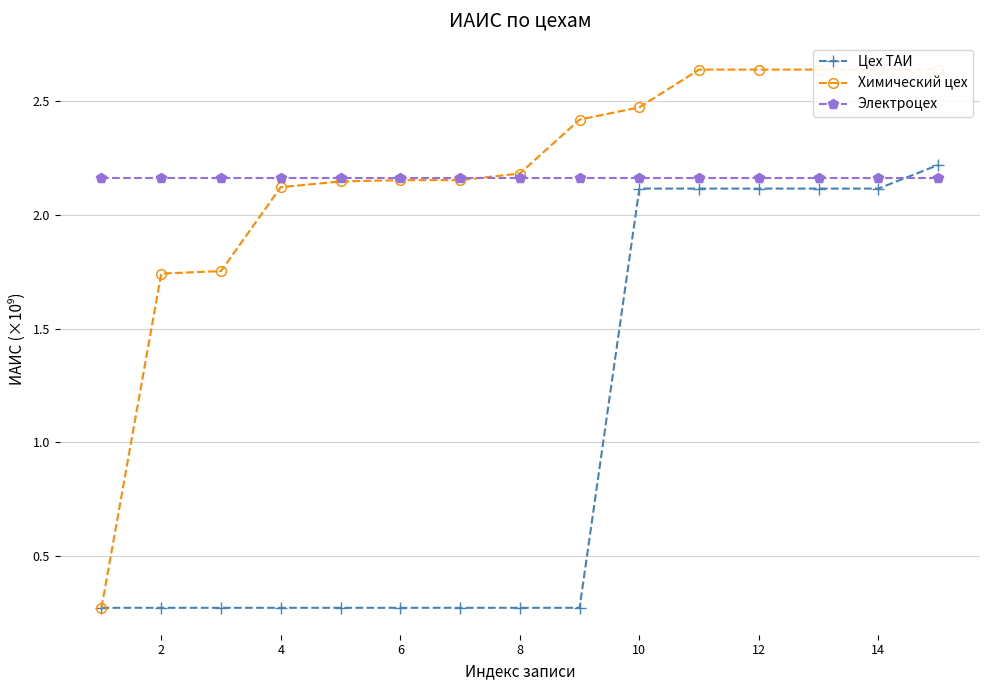

How many times do Цех ТАИ and Электроцех cross each other?

1